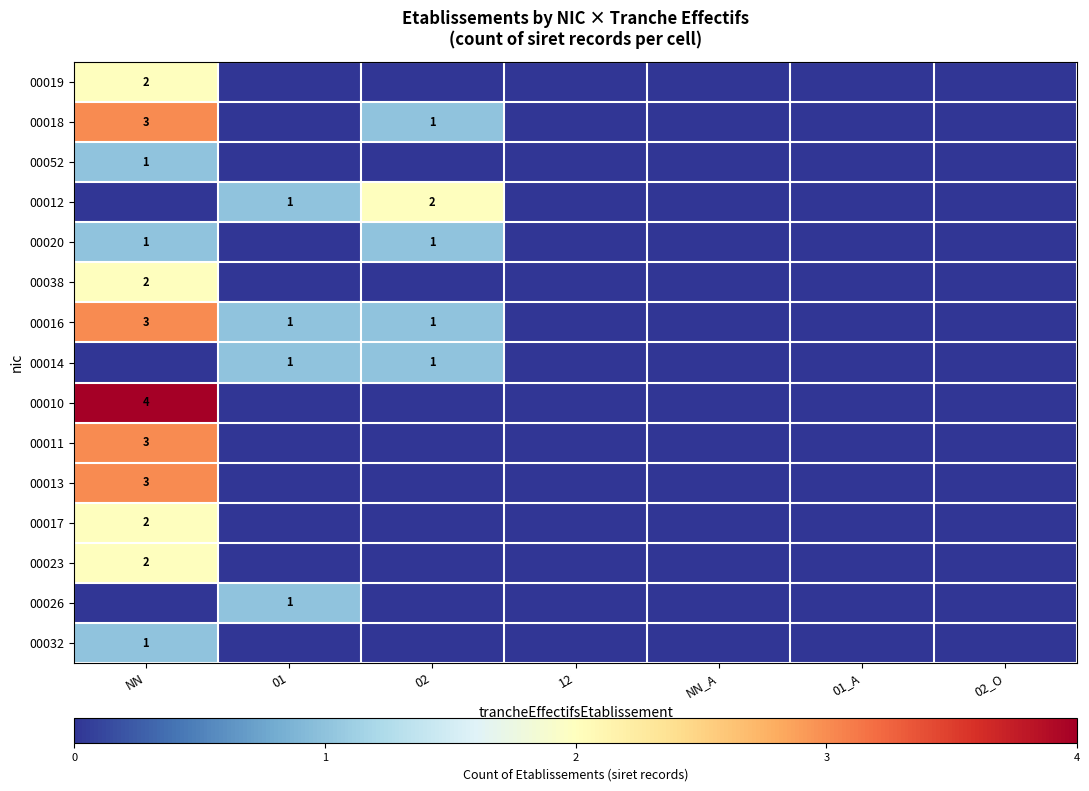

At how many categories does at least one series exceed 0?

3